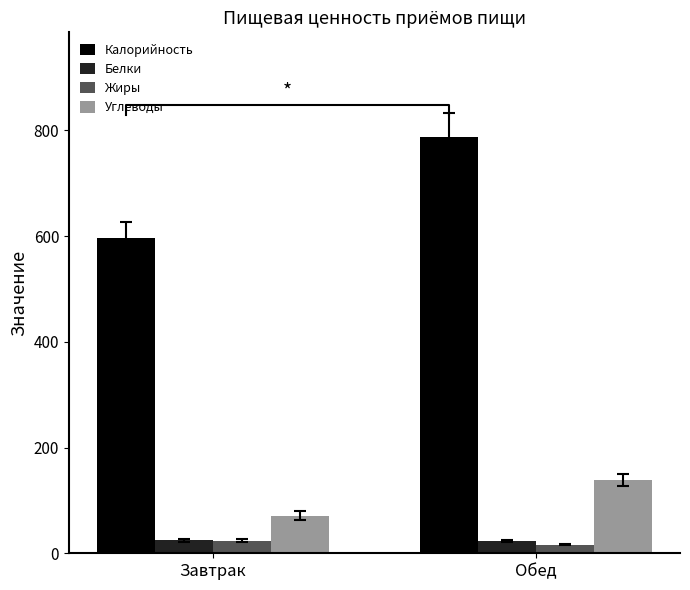

Reading right to left, list all the values displayed in this chart.

Калорийность: 788.2	597.0
Белки: 22.8	24.2
Жиры: 16.4	23.6
Углеводы: 138.7	71.3